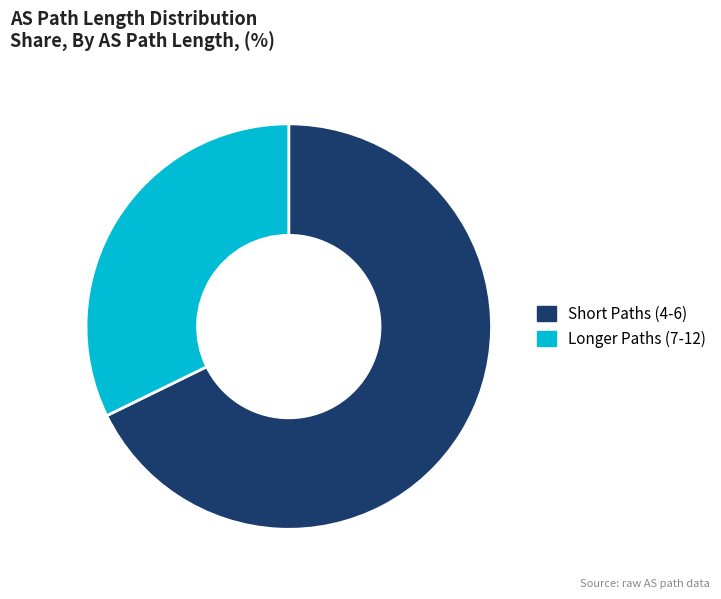

Rank the categories by value from highest to lowest.

Short Paths (4-6), Longer Paths (7-12)